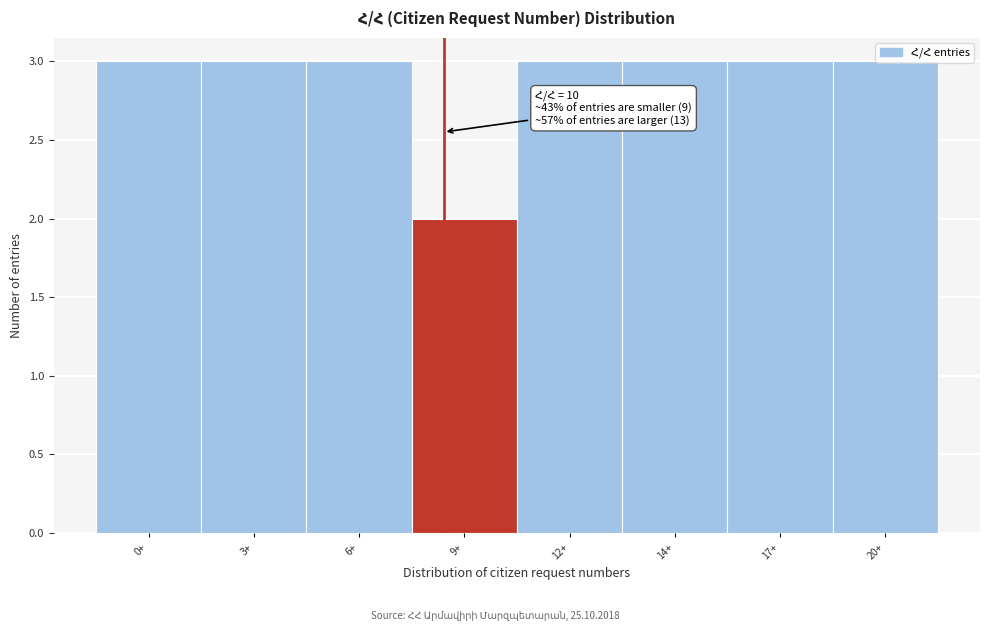

What is the greatest value displayed?

3